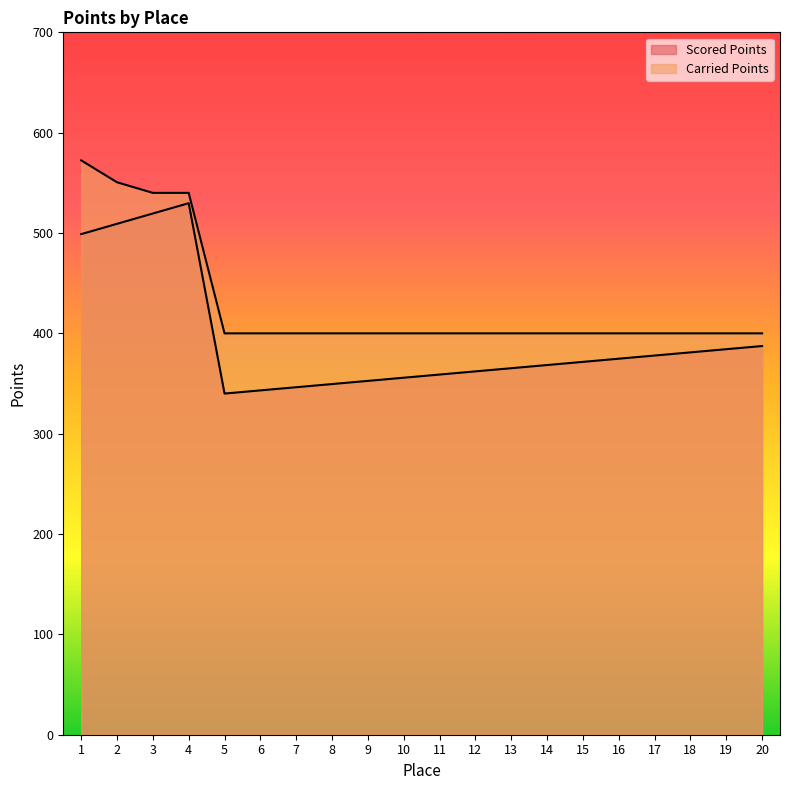

What is the difference between the maximum and minimum values in the Scored Points series?

189.7